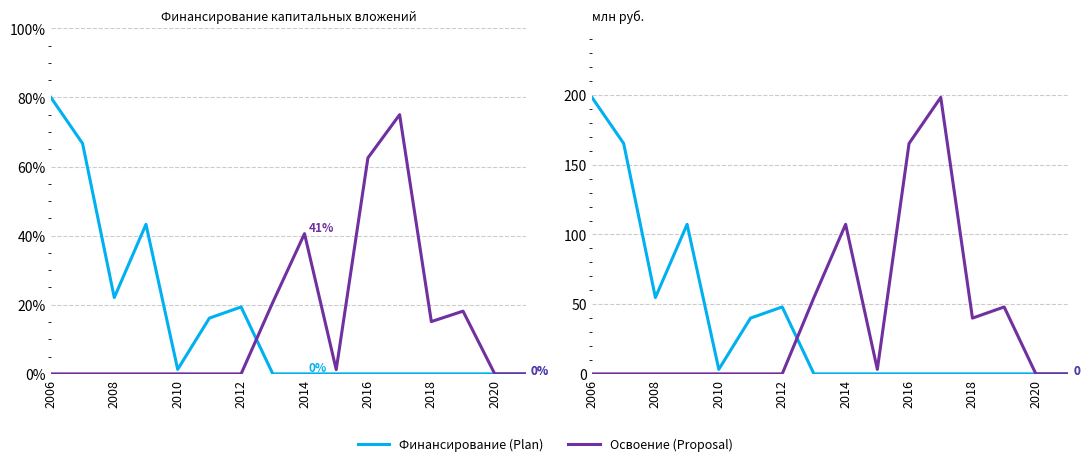

Rank the series by their maximum value, from lowest to highest.

Финансирование (Plan), Освоение (Proposal)